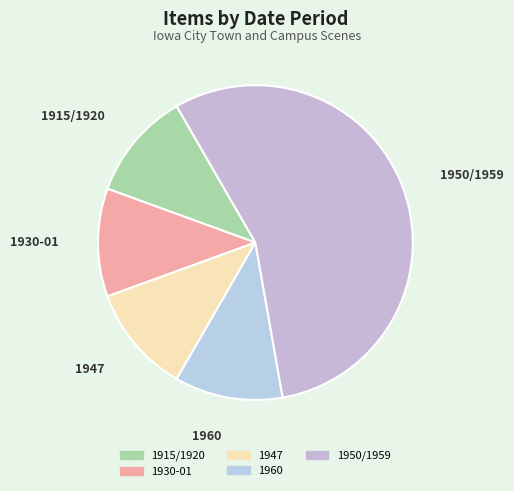

Count the number of slices in the pie.

5